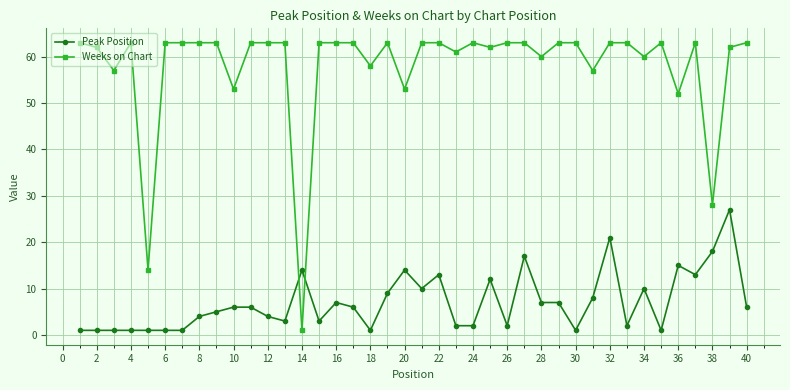

What are all the series names shown in the legend?

Peak Position, Weeks on Chart